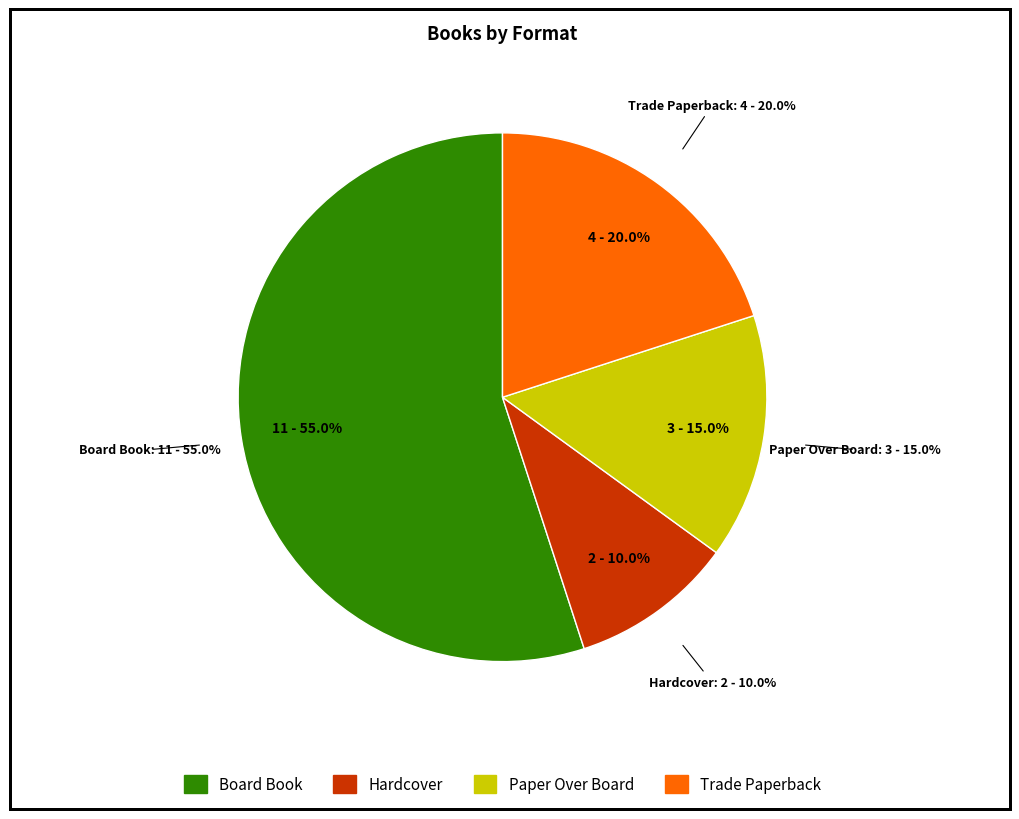

Between Paper Over Board and Hardcover, which is larger?

Paper Over Board